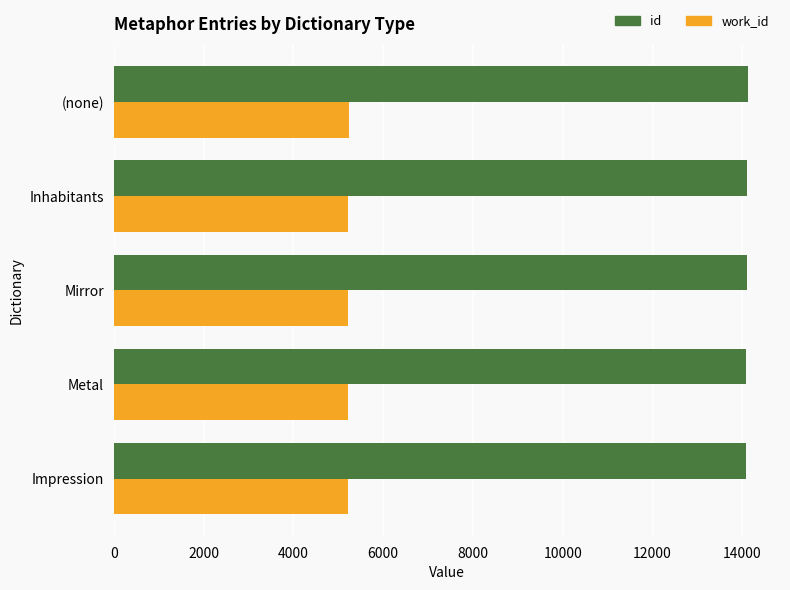

Which series has the largest total across all categories?

id